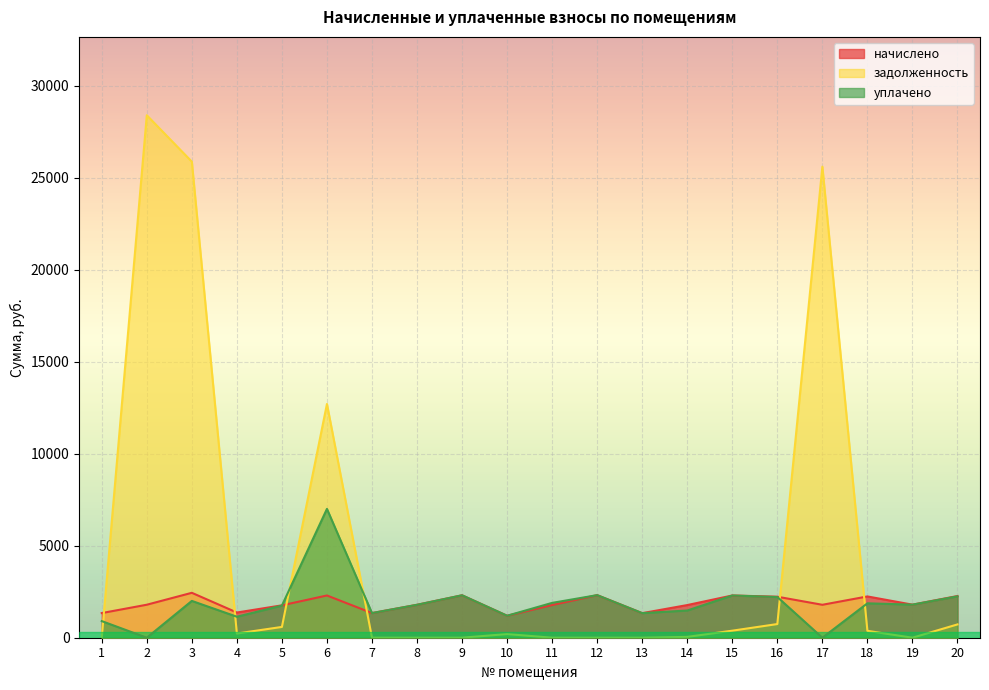

Reading right to left, what are all the values shown in this chart?

начислено: 20=2265.5	19=1796.8	18=2243.2	17=1789.3	16=2228.3	15=2295.2	14=1774.4	13=1335.5	12=2313.8	11=1778.2	10=1194.1	9=2306.4	8=1789.3	7=1339.2	6=2295.2	5=1759.6	4=1369.0	3=2440.3	2=1793.0	1=1339.2
задолженность: 20=723.5	19=0.0	18=373.9	17=25594.9	16=742.8	15=382.5	14=45.7	13=0.0	12=0.0	11=0.0	10=199.0	9=0.0	8=0.0	7=0.0	6=12700.9	5=586.6	4=228.2	3=25867.4	2=28387.9	1=0.0
уплачено: 20=2248.4	19=1796.8	18=1869.3	17=0.0	16=2211.5	15=2295.2	14=1478.7	13=1335.5	12=2313.8	11=1893.5	10=1194.1	9=2306.4	8=1789.3	7=1339.2	6=7000.0	5=1746.3	4=1140.8	3=2000.0	2=0.0	1=902.9